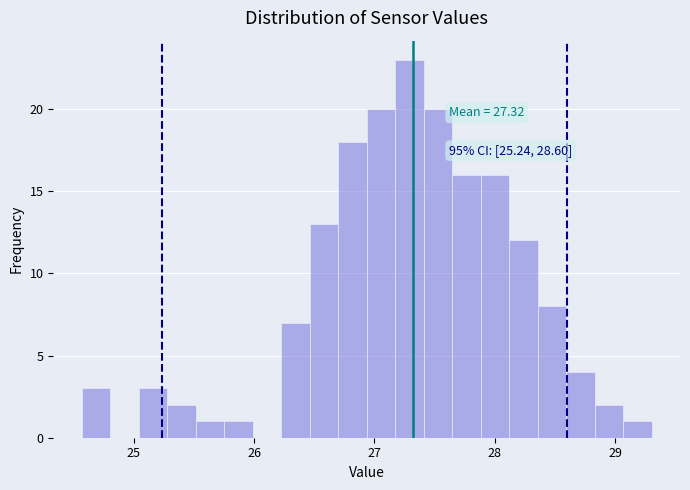

Read against the x-axis, roughly where is the centre of the tallest bar?

27.3